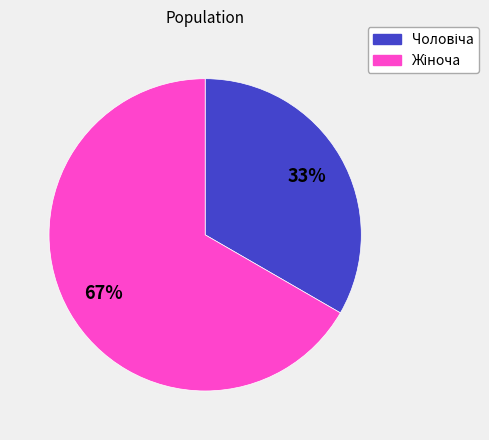

Does any single category account for the majority?

Yes